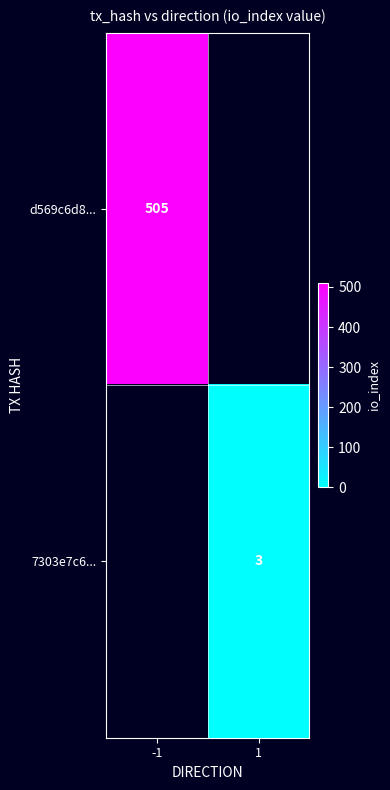

Is it true that d569c6d8... equals 732 at -1?

False